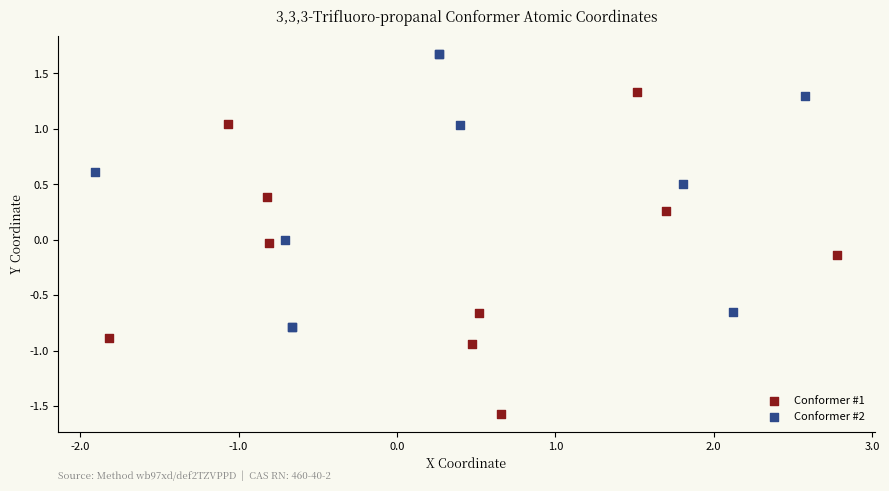

Which series reaches the minimum Y coordinate?

Conformer #1